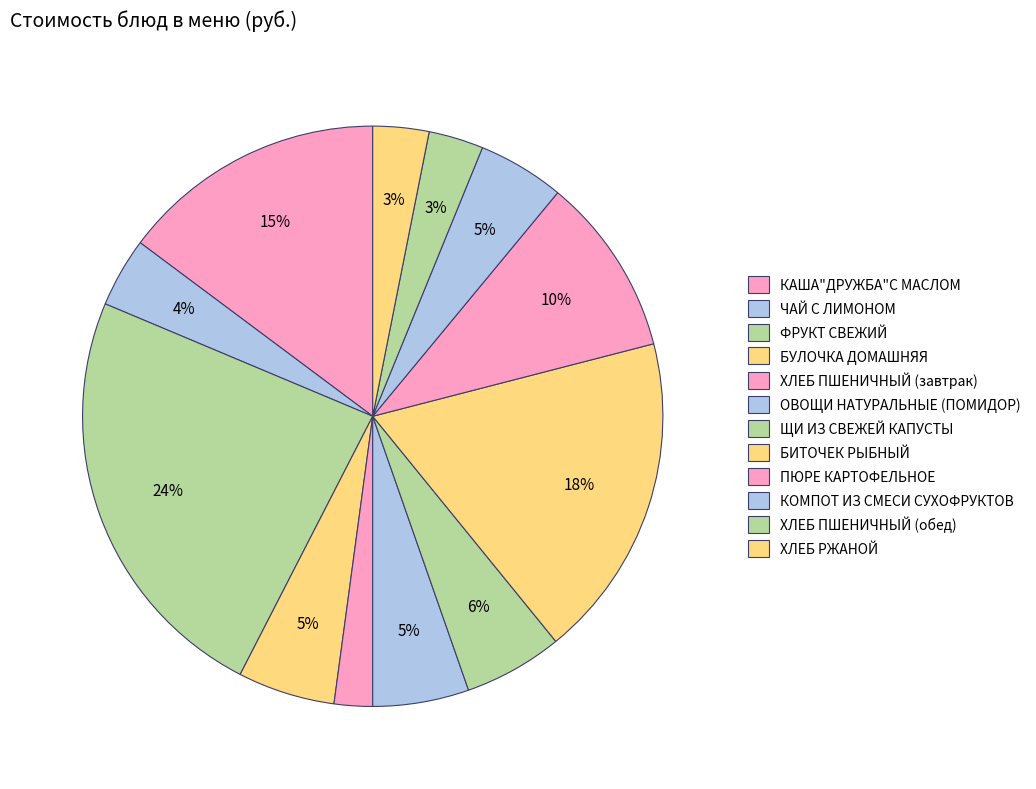

Is it true that ОВОЩИ НАТУРАЛЬНЫЕ (ПОМИДОР) is 5% of the pie?

True